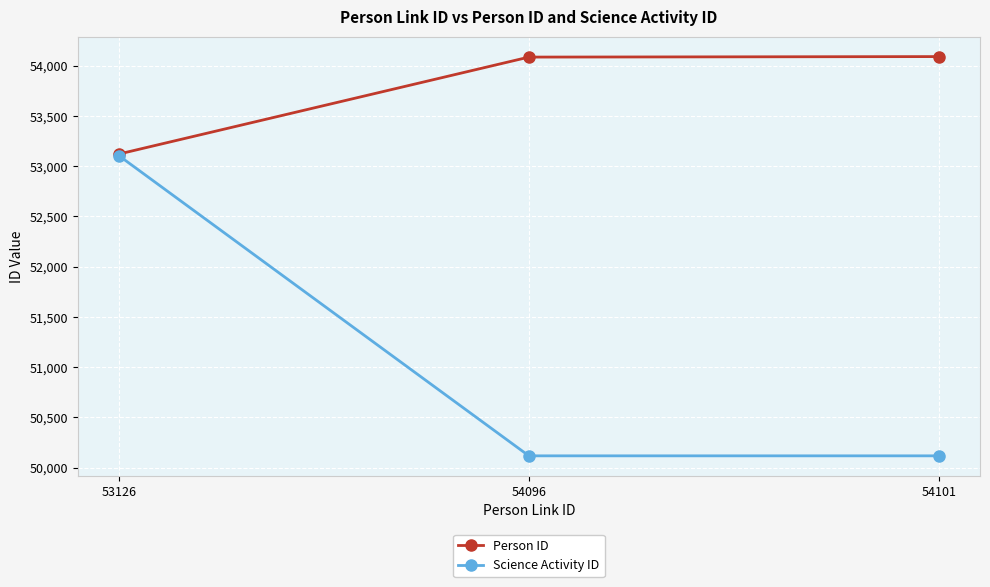

What is the average value of the Science Activity ID series?

51114